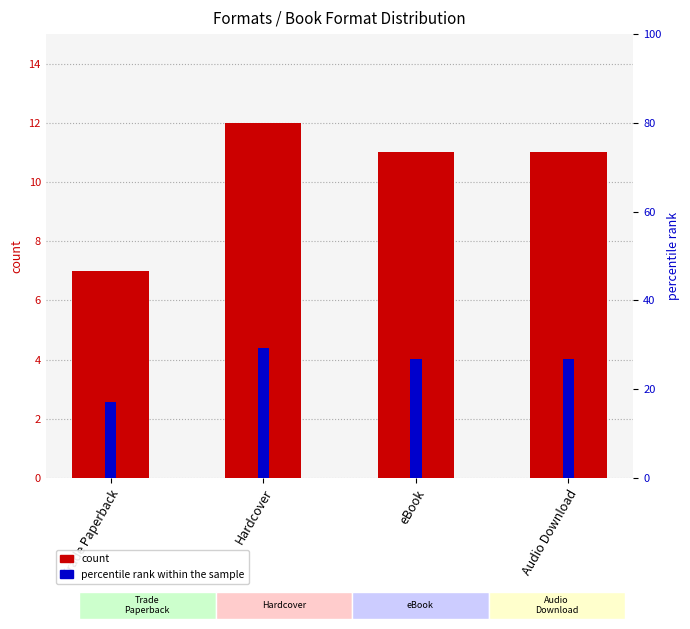

Rank the categories by count value from highest to lowest.

Hardcover, eBook, Audio Download, Trade Paperback